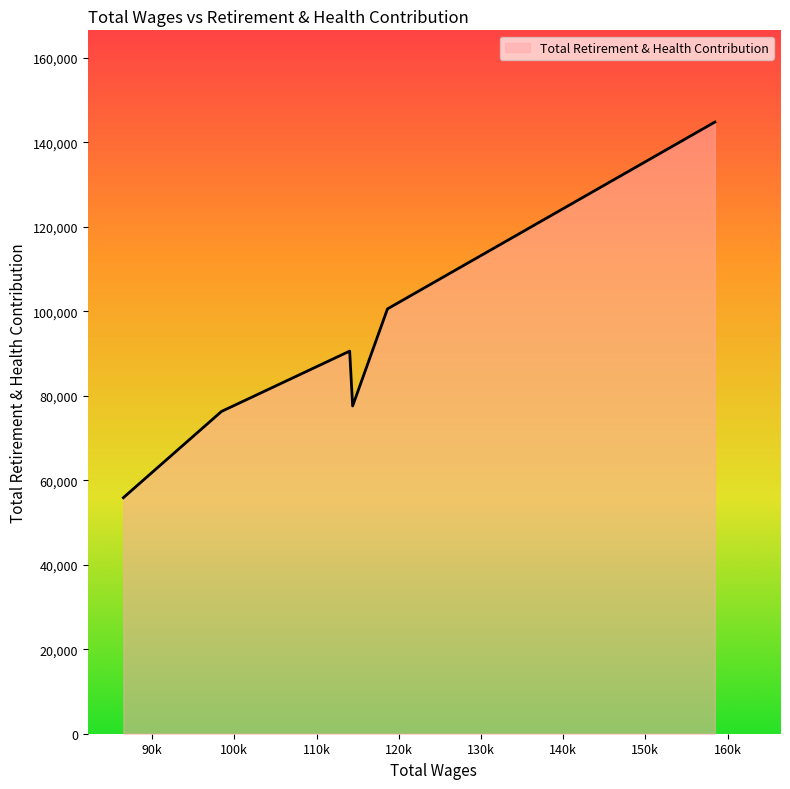

What is the greatest value displayed?

144821